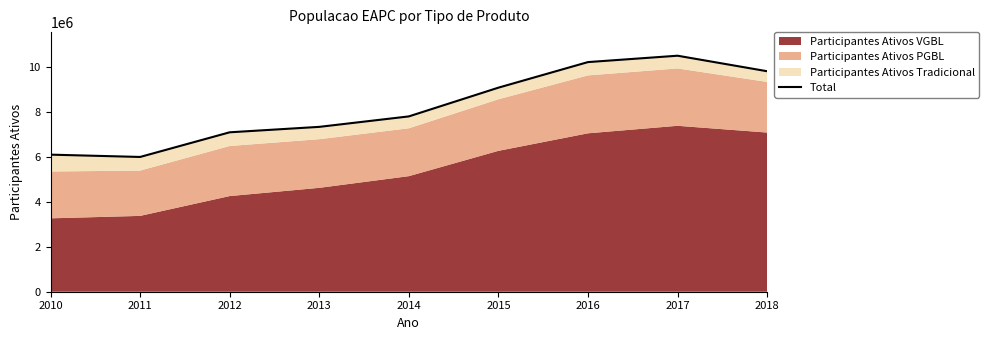

What is the difference between the maximum and minimum values?

4506412